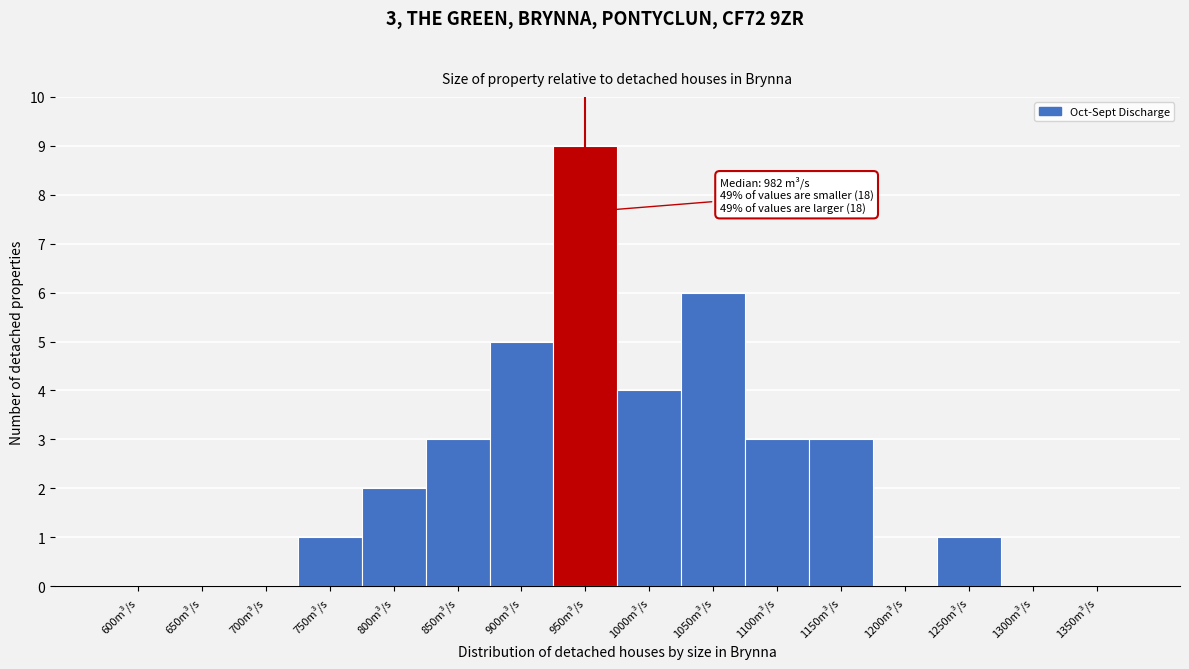

Reading left to right, list all the values displayed in this chart.

600m³/s=0	650m³/s=0	700m³/s=0	750m³/s=1	800m³/s=2	850m³/s=3	900m³/s=5	950m³/s=9	1000m³/s=4	1050m³/s=6	1100m³/s=3	1150m³/s=3	1200m³/s=0	1250m³/s=1	1300m³/s=0	1350m³/s=0